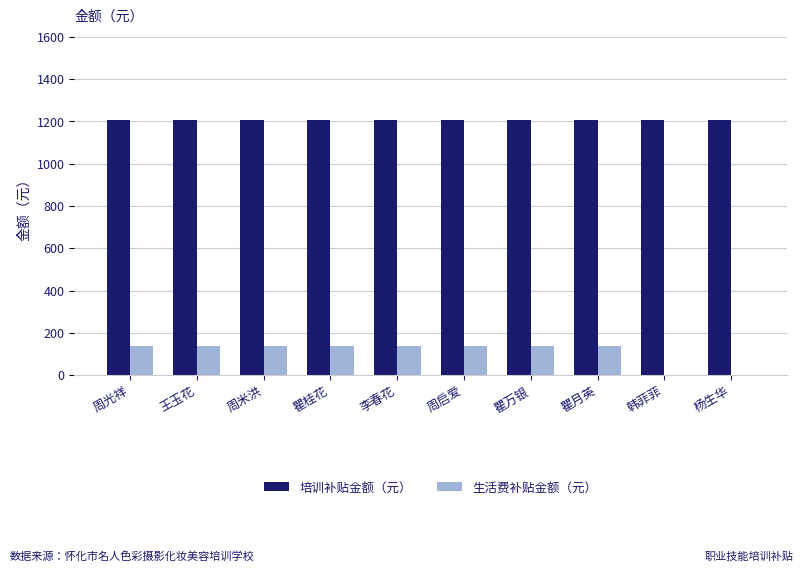

What is the sum of all 培训补贴金额（元） values?

12070